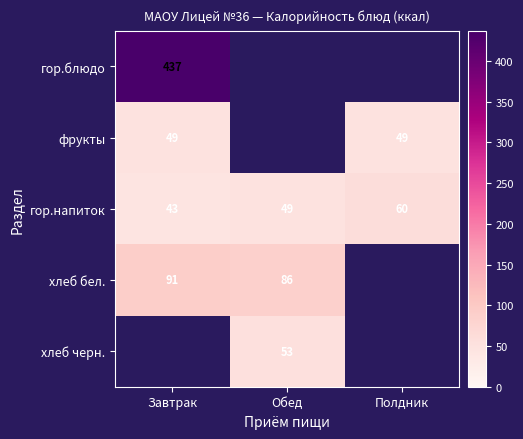

What is the difference between the гор.напиток values at Полдник and Завтрак?

17